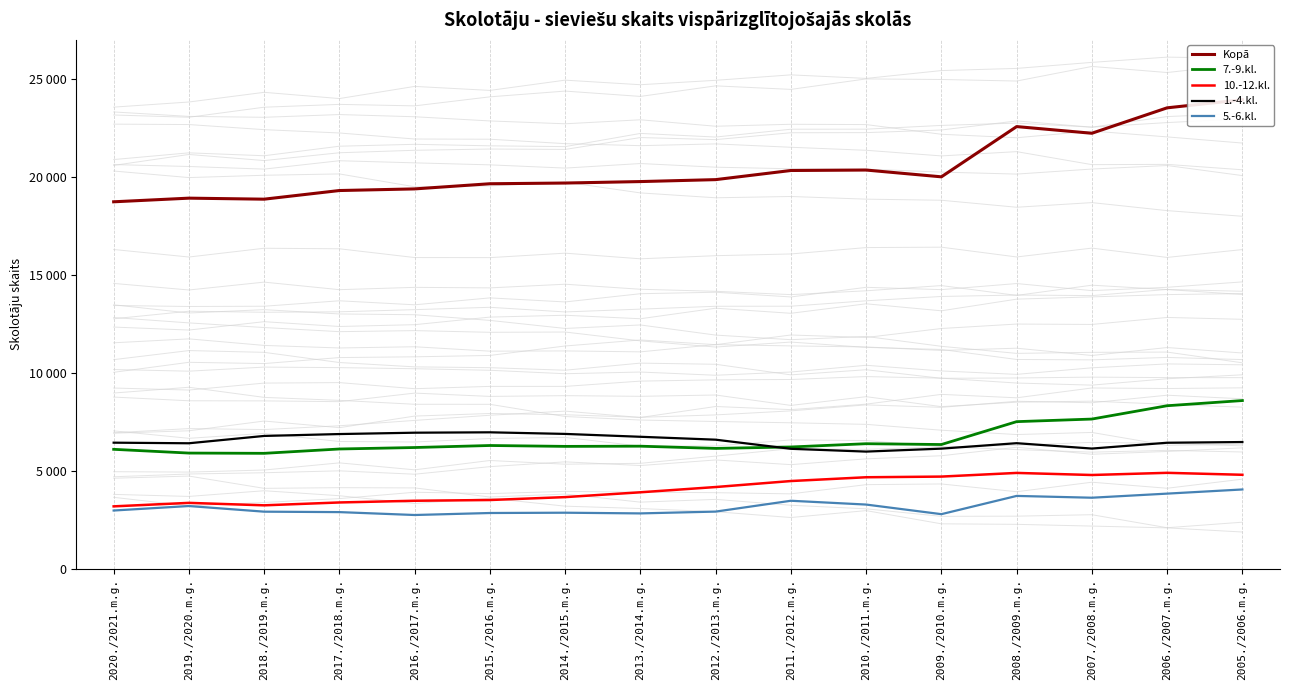

What is the average value of the 7.-9.kl. series?

6644